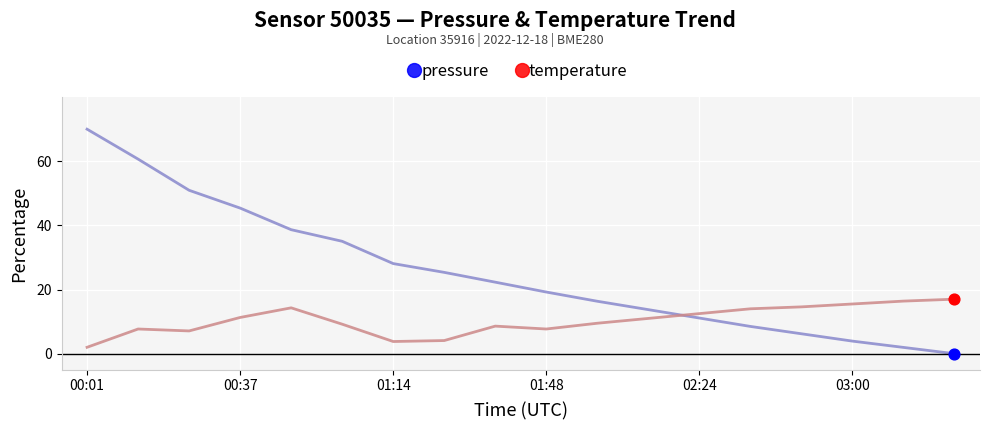

At how many categories does at least one series exceed 47?

3